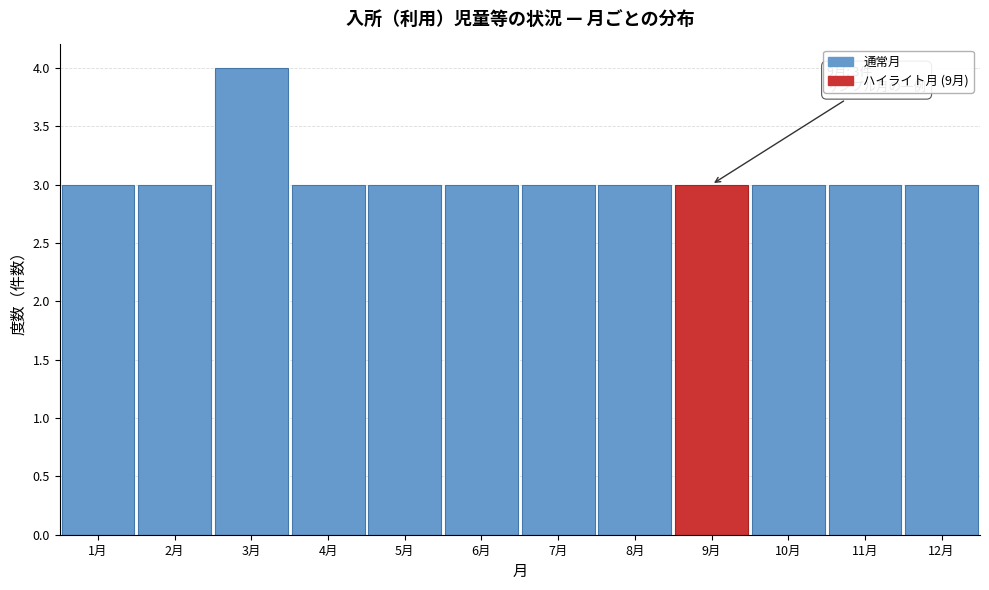

Over which range of the x-axis is the bar tallest?

2.5 to 3.5